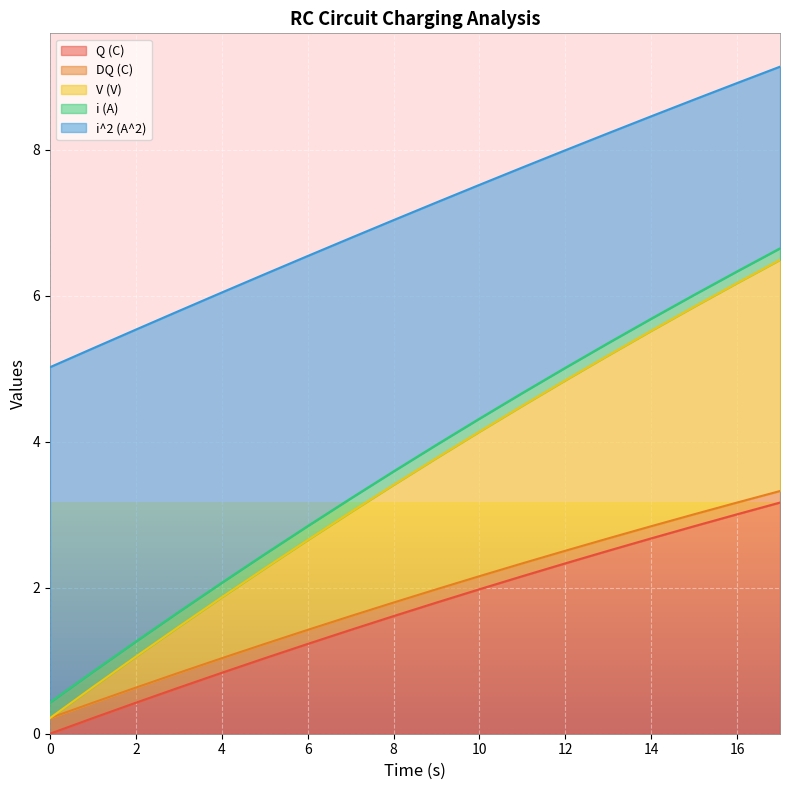

At which label is i (A) closest to 3?

6